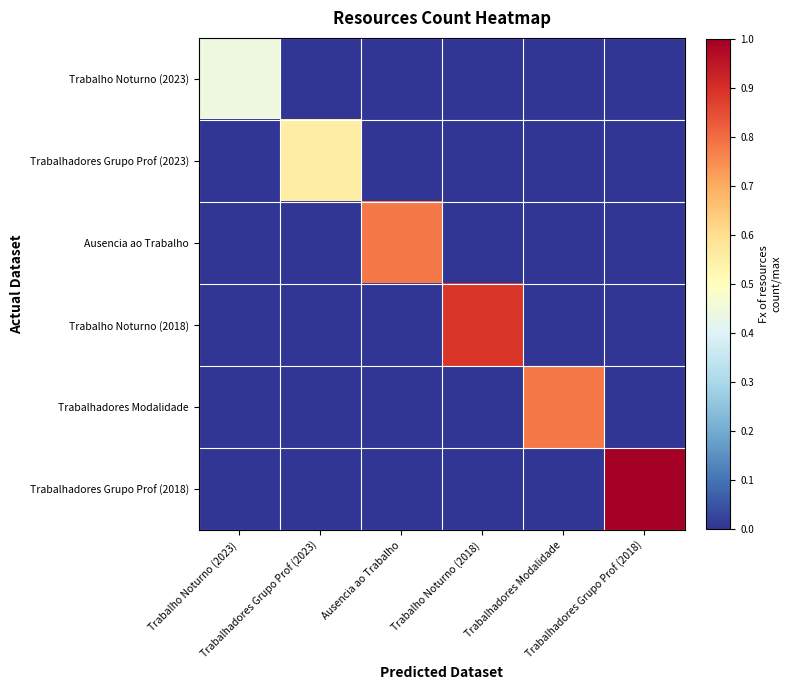

Which label corresponds to the largest value in the chart?

Trabalhadores Grupo Prof (2018)